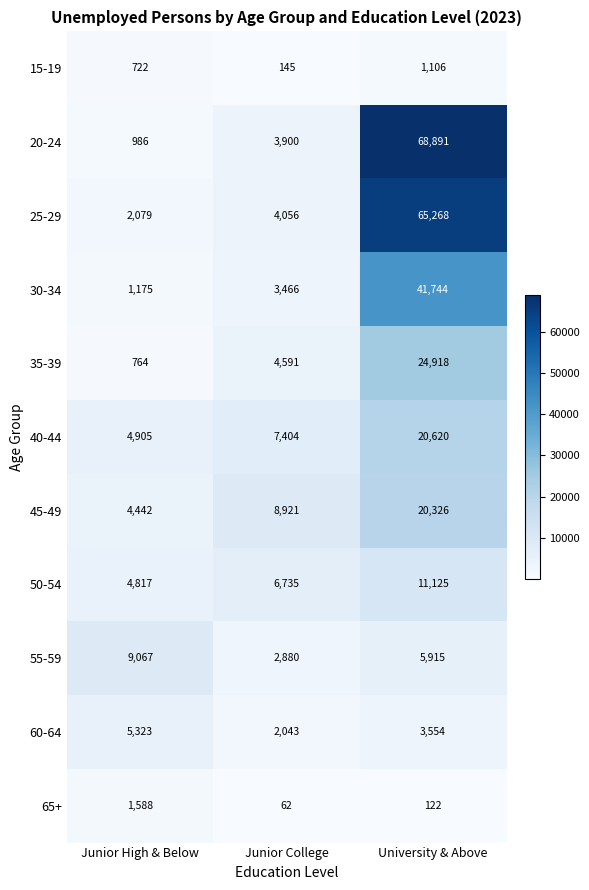

Is the value of 25-29 at Junior High & Below greater than the value of 30-34 at Junior High & Below?

Yes